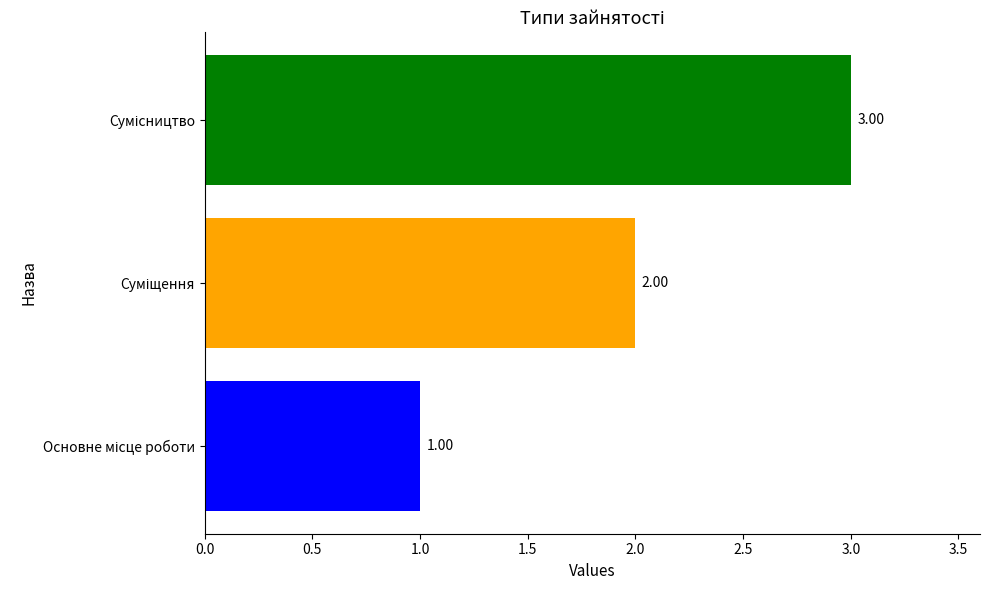

What is the sum of all values?

6